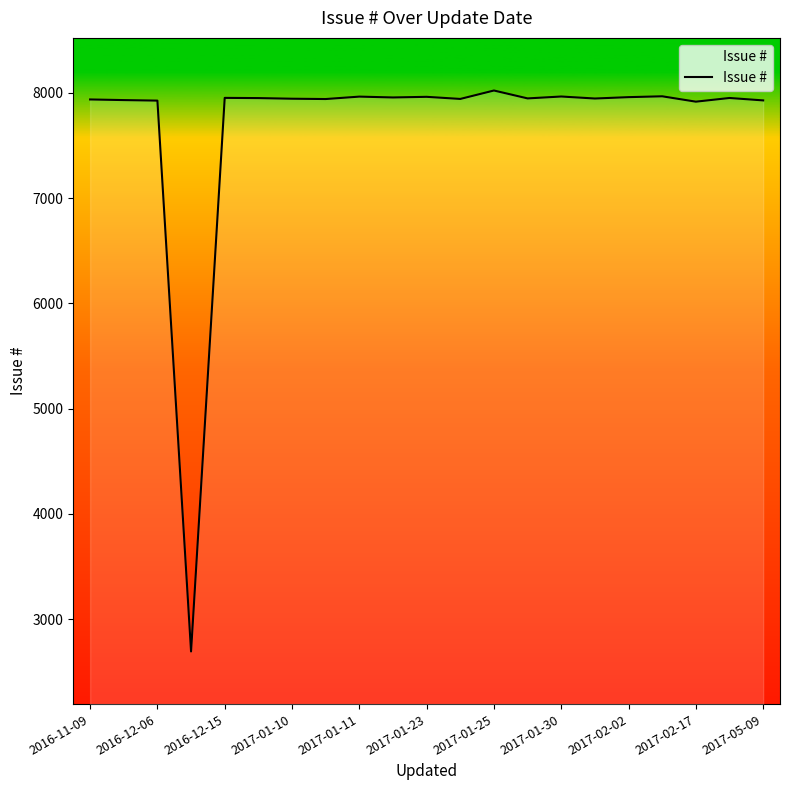

What is the difference between the maximum and minimum values?

5330